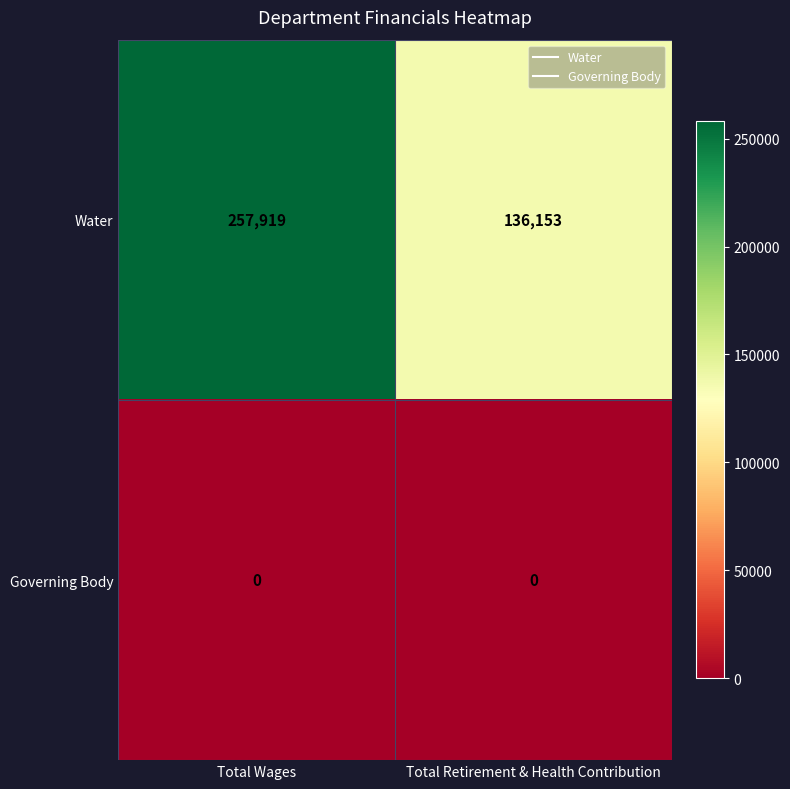

At Total Wages, list the series in order from smallest to largest.

Governing Body, Water